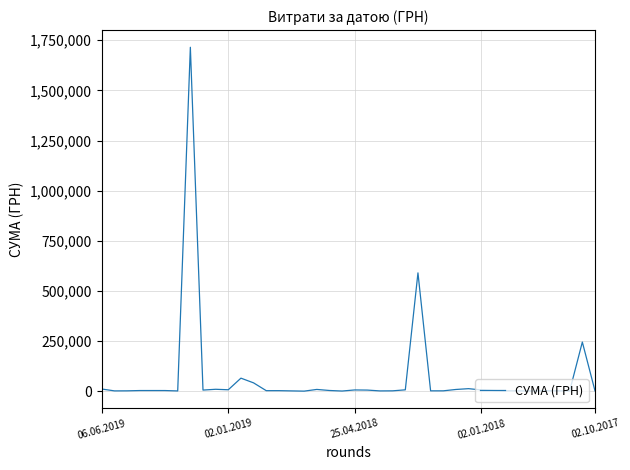

What is the sum of all values?

2781780.0